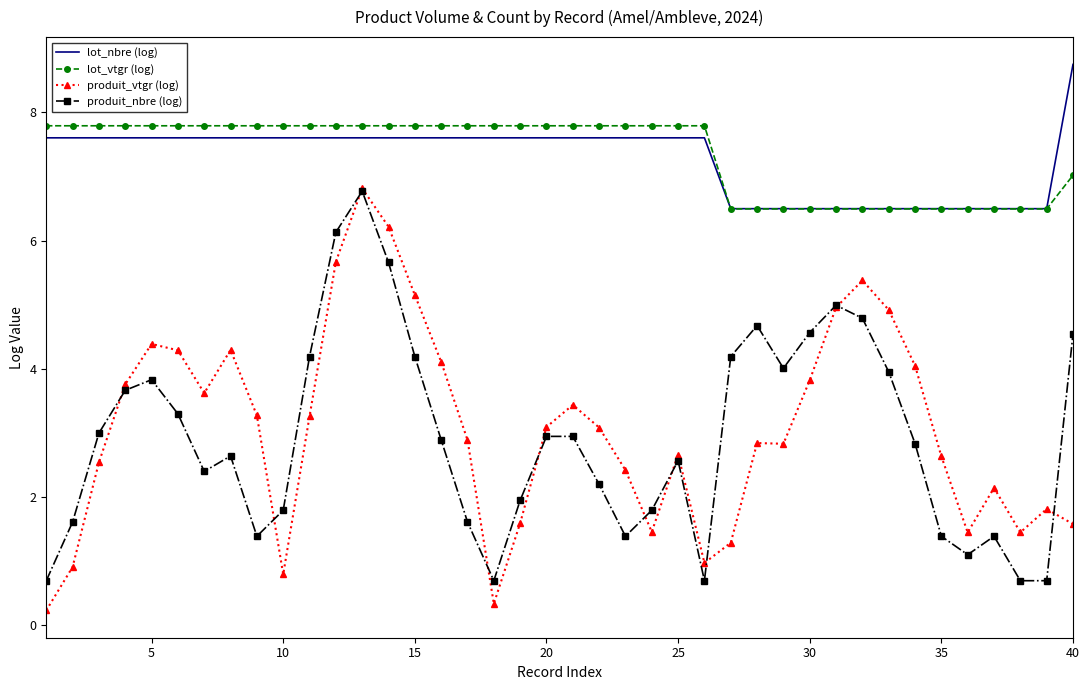

What is the maximum value shown in the chart?

8.7